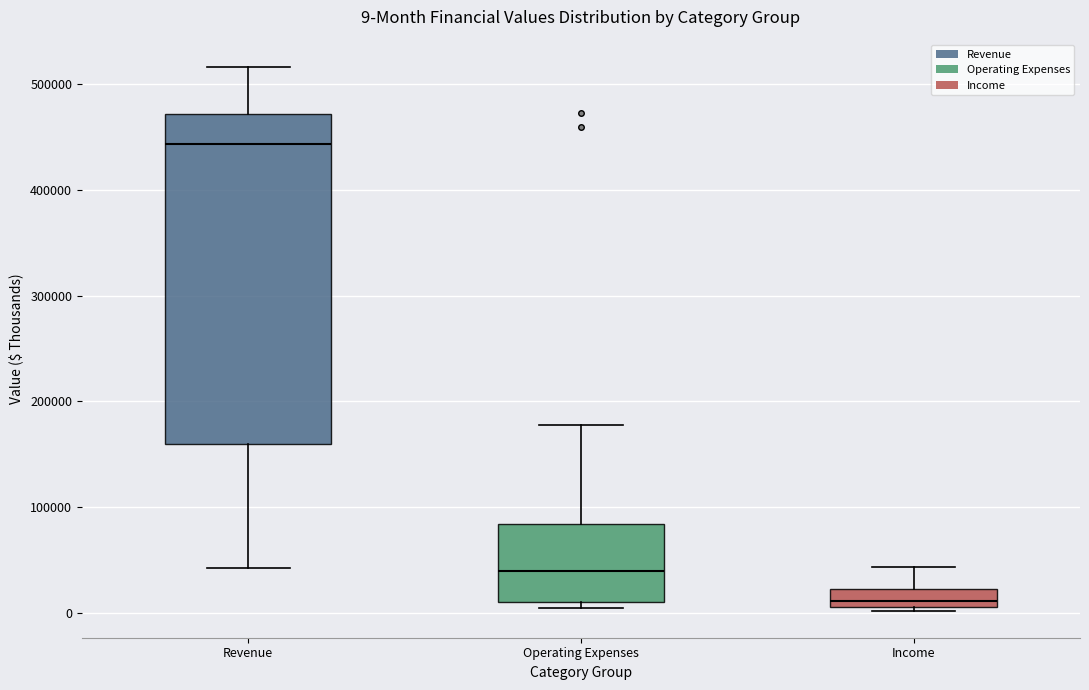

Which box's median line is the lowest?

Income